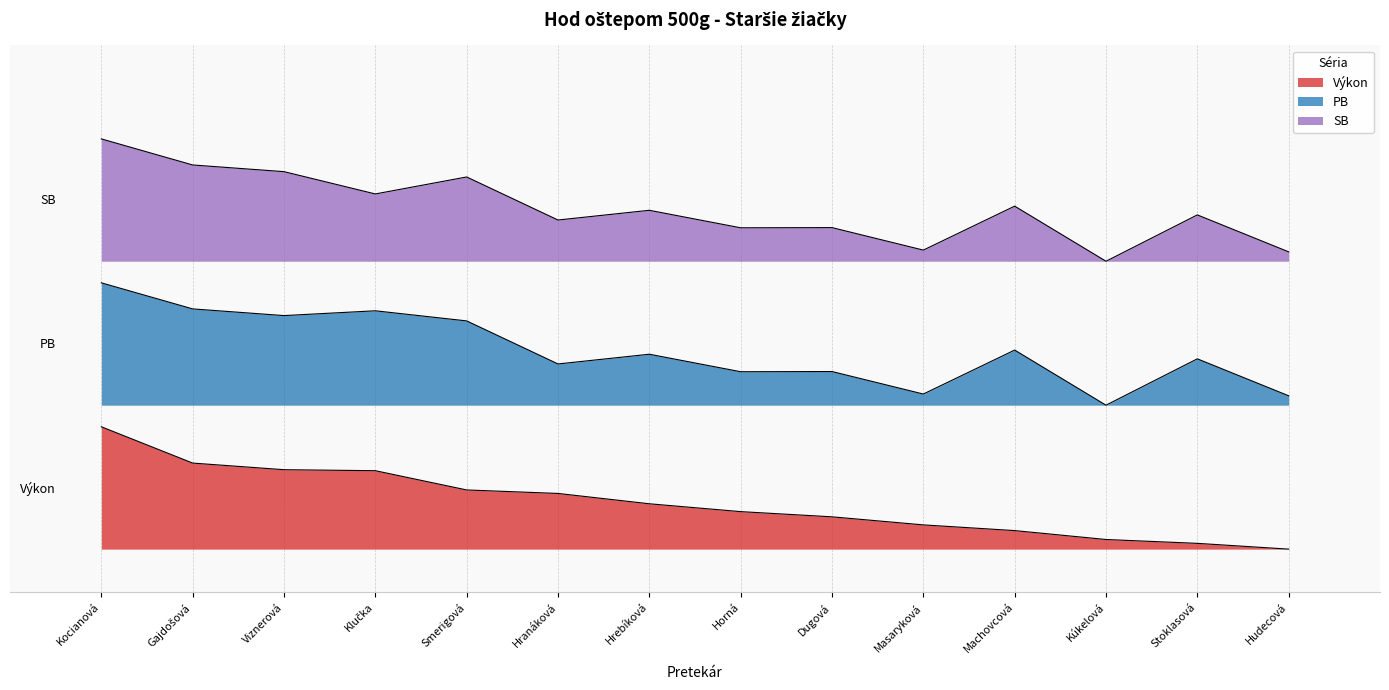

In PB, how many points are lower than both neighbors (excluding endpoints)?

5